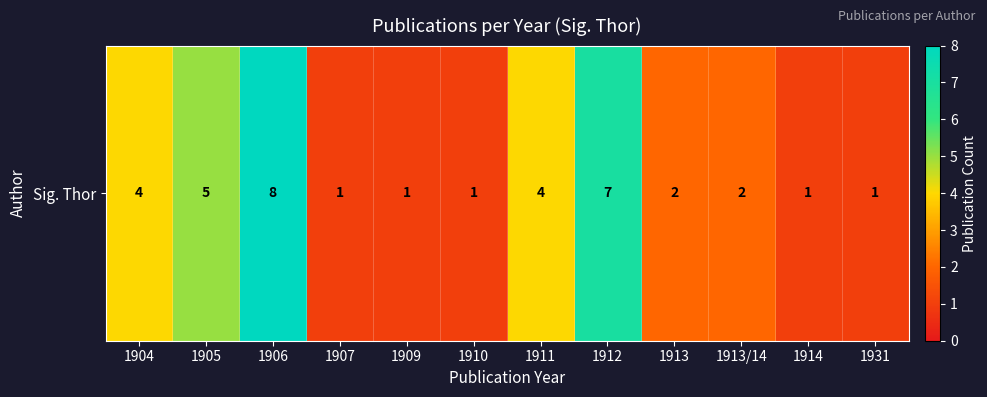

What is the change in value from 1910 to 1913?

+1